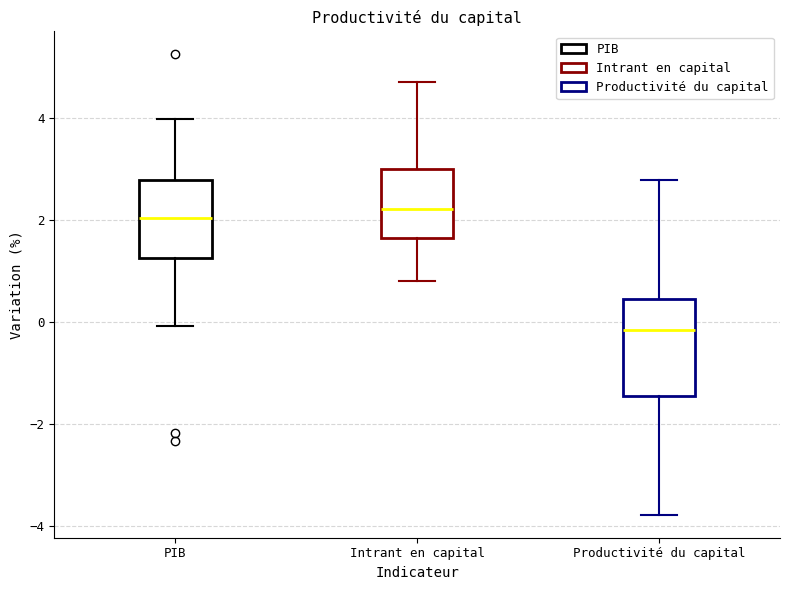

Reading left to right, read every box against the y-axis: the position of its median line, the range the box covers, and the ends of its whiskers. The values are not printed on the chart, so give them approximately, as read against the axis.

PIB: median 2.0, box 1.2 to 2.8, whiskers 0.0 to 4.0
Intrant en capital: median 2.2, box 1.6 to 3.0, whiskers 0.8 to 4.8
Productivité du capital: median -0.2, box -1.4 to 0.4, whiskers -3.8 to 2.8